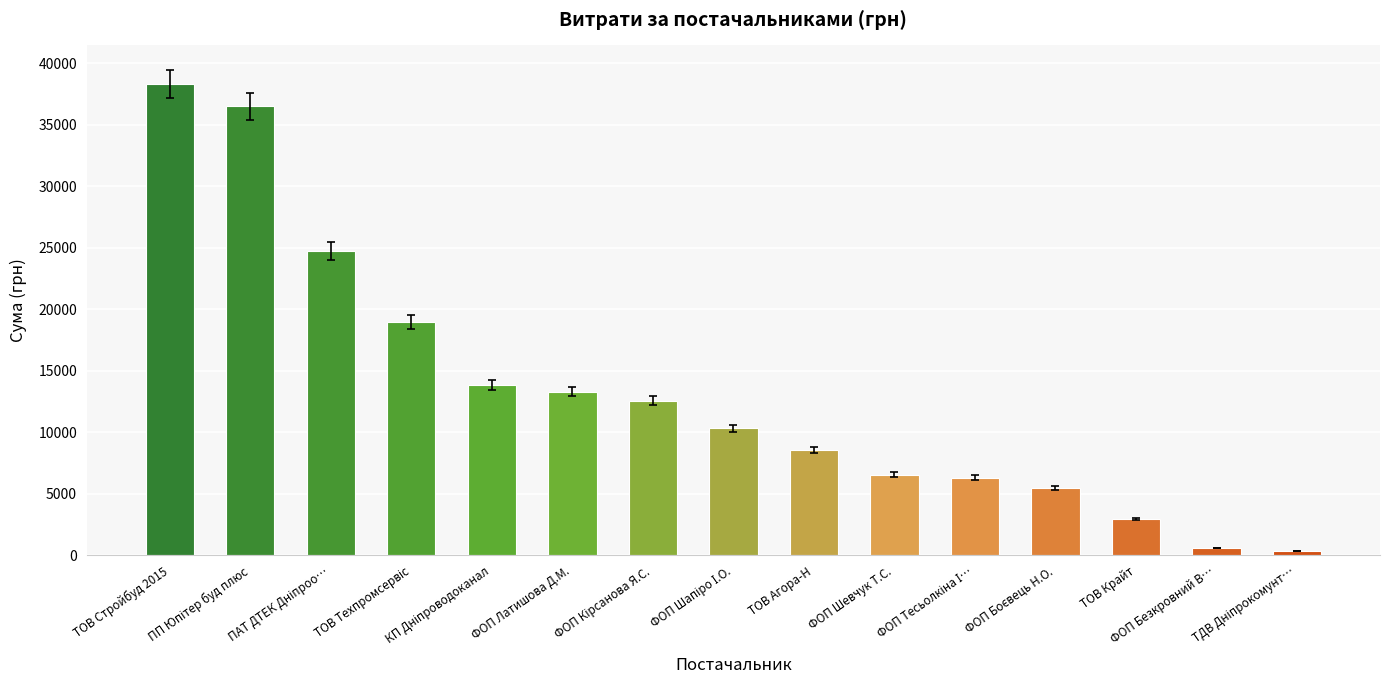

Reading left to right, transcribe all the data shown in this chart.

38323.2	36490.0	24737.1	18984.0	13859.2	13320.0	12590.0	10327.1	8551.0	6570.0	6332.0	5465.0	2996.0	618.0	361.8